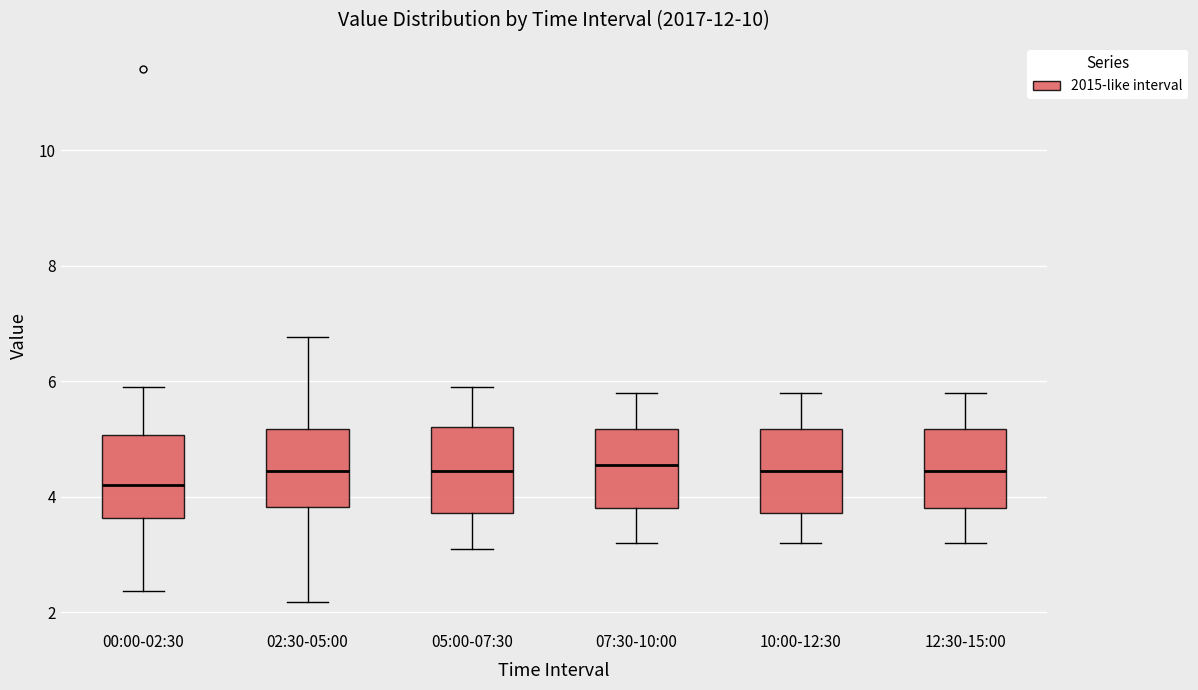

Reading left to right, read every box against the y-axis: the position of its median line, the range the box covers, and the ends of its whiskers. The values are not printed on the chart, so give them approximately, as read against the axis.

00:00-02:30: median 4.2, box 3.6 to 5.0, whiskers 2.4 to 6.0
02:30-05:00: median 4.4, box 3.8 to 5.2, whiskers 2.2 to 6.8
05:00-07:30: median 4.4, box 3.8 to 5.2, whiskers 3.2 to 6.0
07:30-10:00: median 4.6, box 3.8 to 5.2, whiskers 3.2 to 5.8
10:00-12:30: median 4.4, box 3.8 to 5.2, whiskers 3.2 to 5.8
12:30-15:00: median 4.4, box 3.8 to 5.2, whiskers 3.2 to 5.8